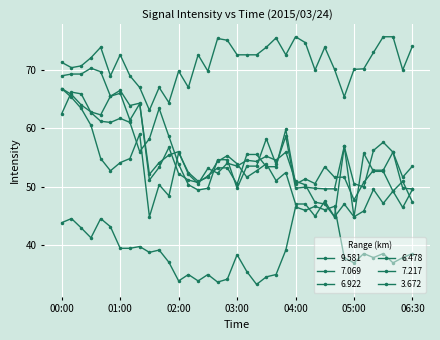

True or false: 9.581 has more than 2 points higher than both neighbors.

True